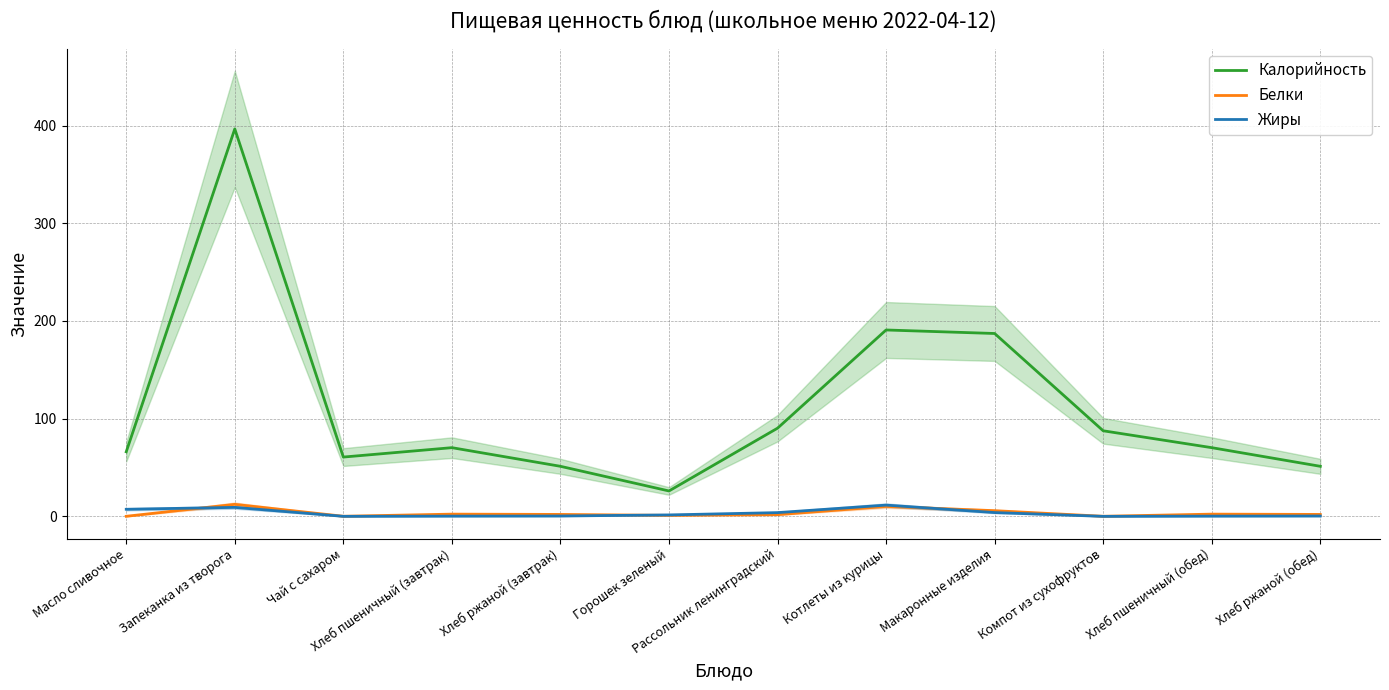

Is the value of Белки at Компот из сухофруктов greater than the value of Жиры at Горошек зеленый?

No